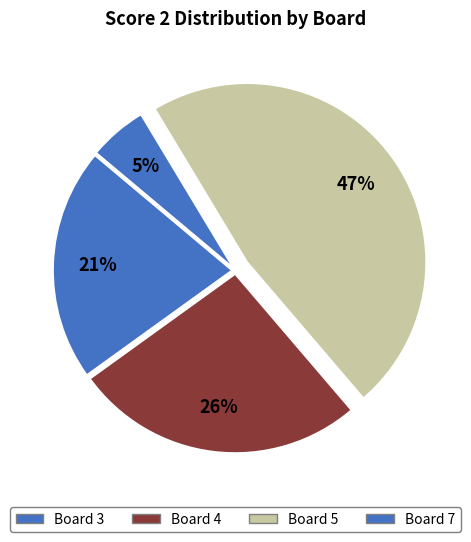

What percentage is the Board 4 slice, to the nearest percent?

26%